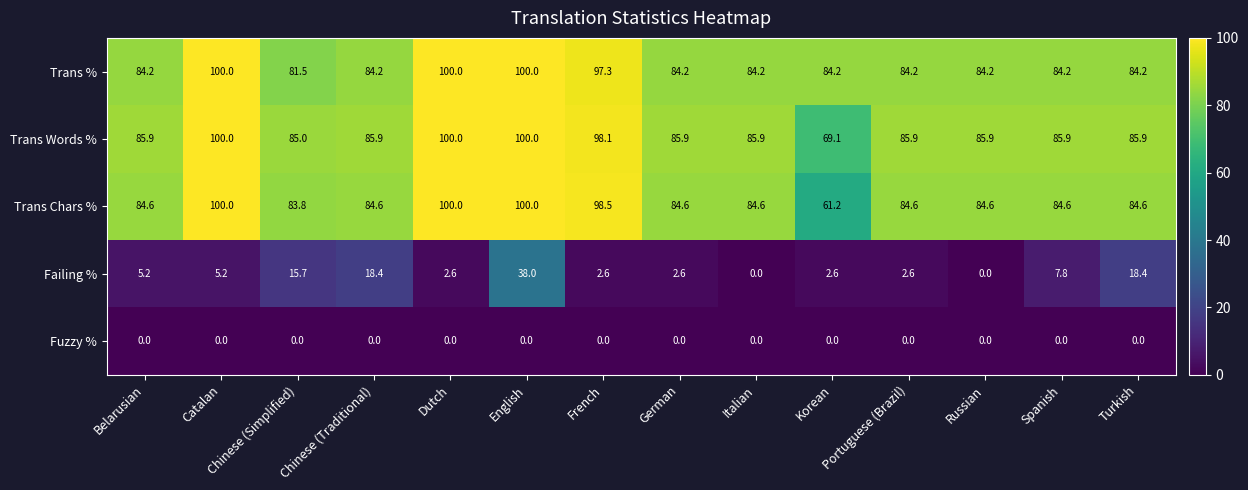

What is the greatest value displayed?

100.0